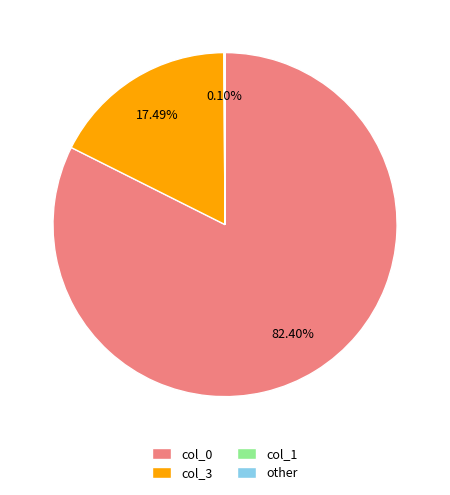

Is there a majority slice in this chart?

Yes